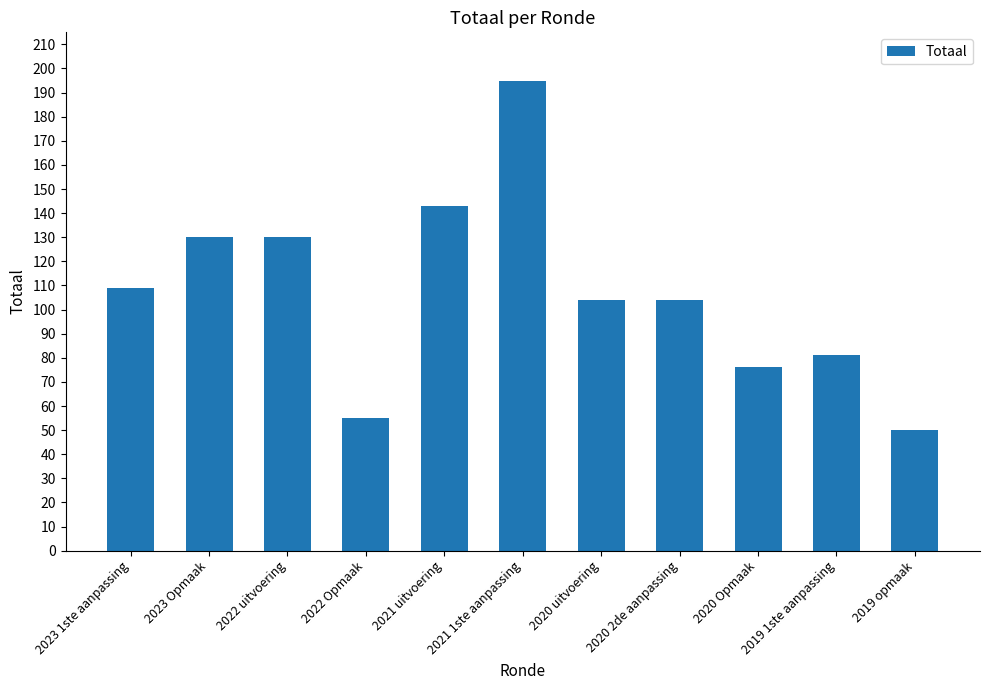

Between 2020 uitvoering and 2022 Opmaak, which is larger?

2020 uitvoering